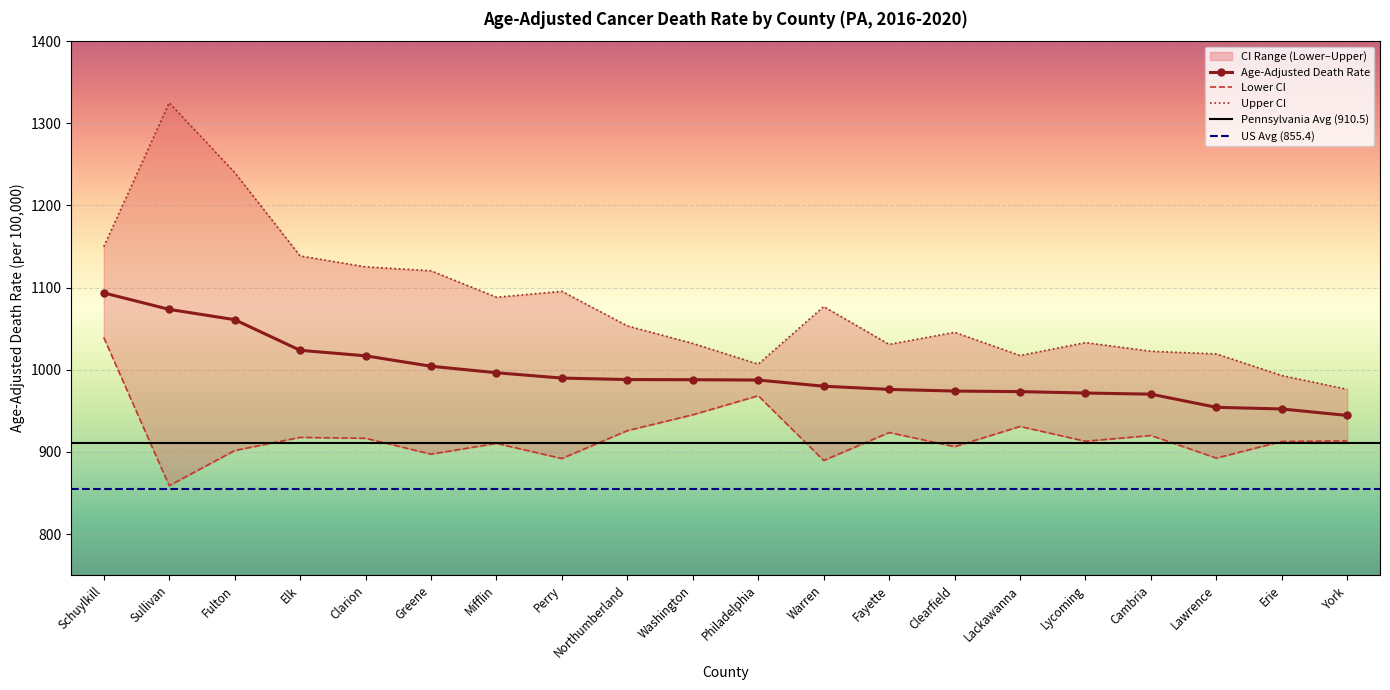

Between Washington and Sullivan, which is larger?

Sullivan